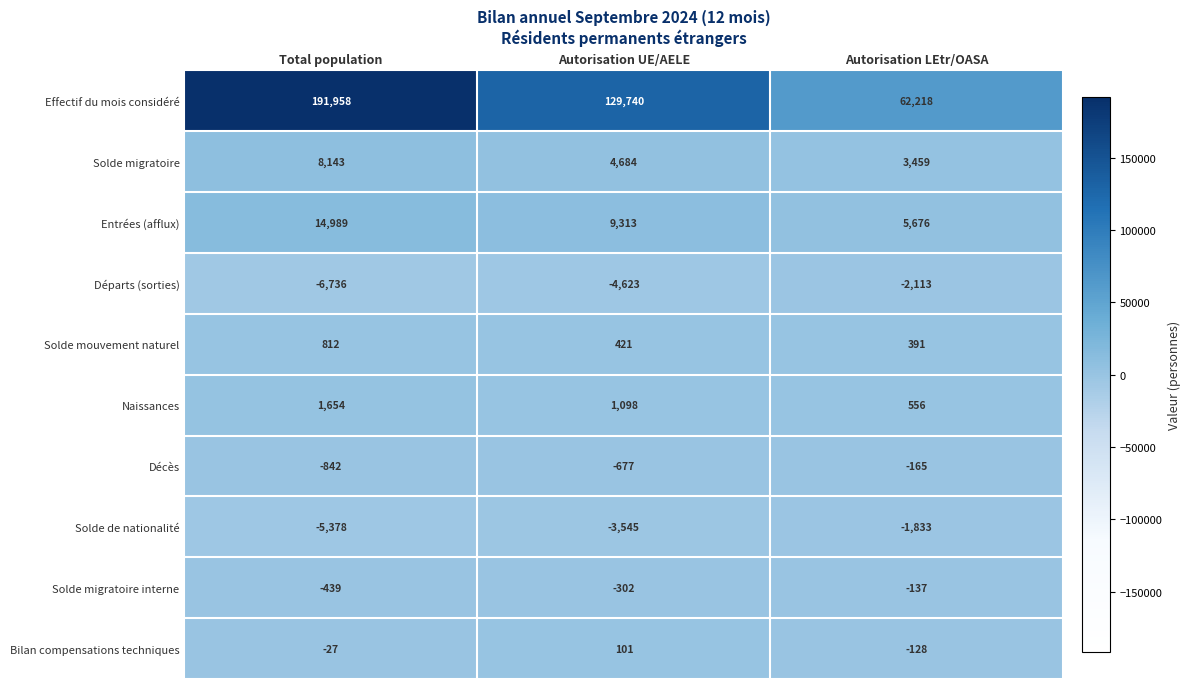

Reading right to left, list all the values displayed in this chart.

Effectif du mois considéré: 62218	129740	191958
Solde migratoire: 3459	4684	8143
Entrées (afflux): 5676	9313	14989
Départs (sorties): -2113	-4623	-6736
Solde mouvement naturel: 391	421	812
Naissances: 556	1098	1654
Décès: -165	-677	-842
Solde de nationalité: -1833	-3545	-5378
Solde migratoire interne: -137	-302	-439
Bilan compensations techniques: -128	101	-27